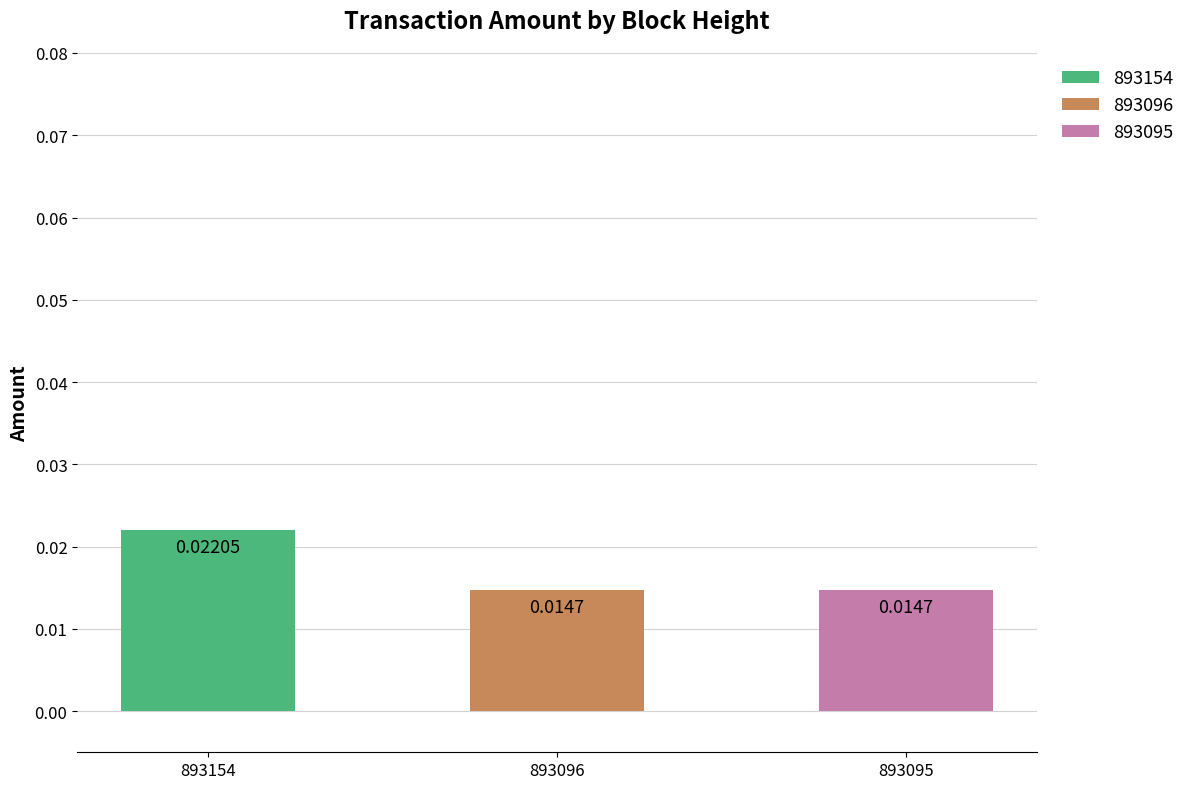

Rank the categories by value from highest to lowest.

893154, 893096, 893095